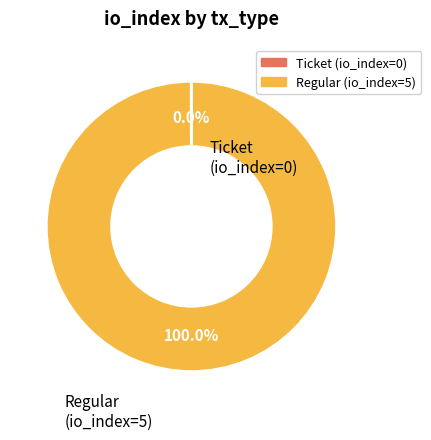

To the nearest percent, what is the average slice percentage?

50%